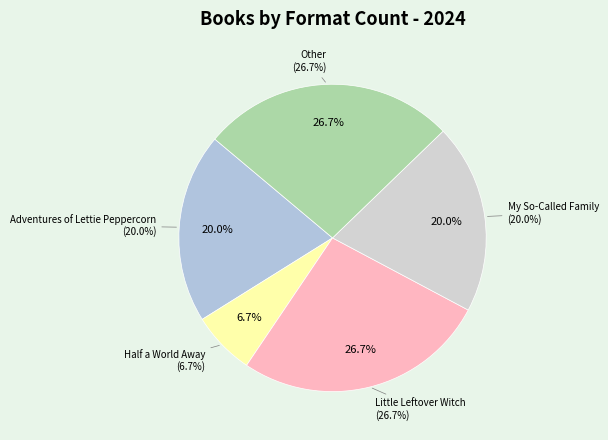

How many segments does this pie chart have?

5